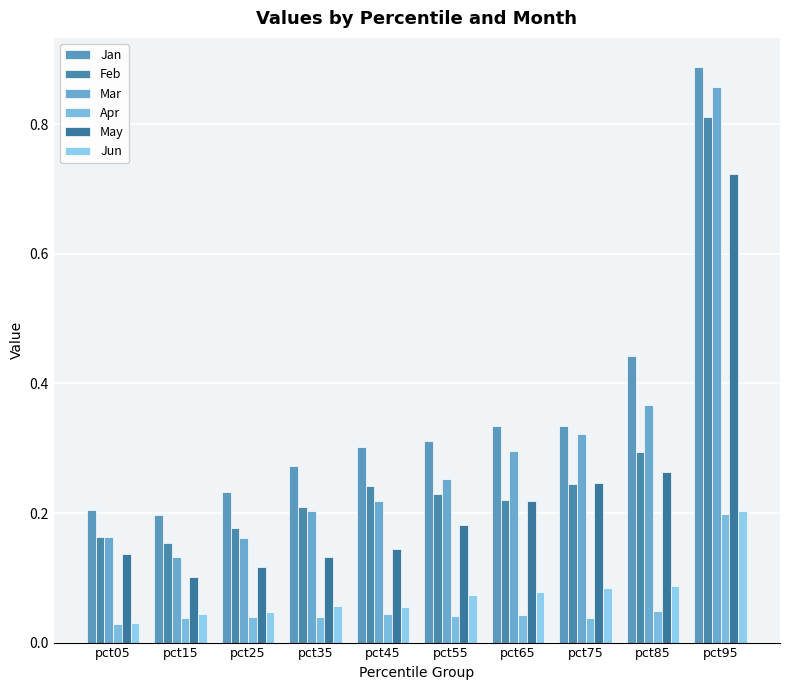

What is the value of the Jun bar at the 5th from the left?

0.1